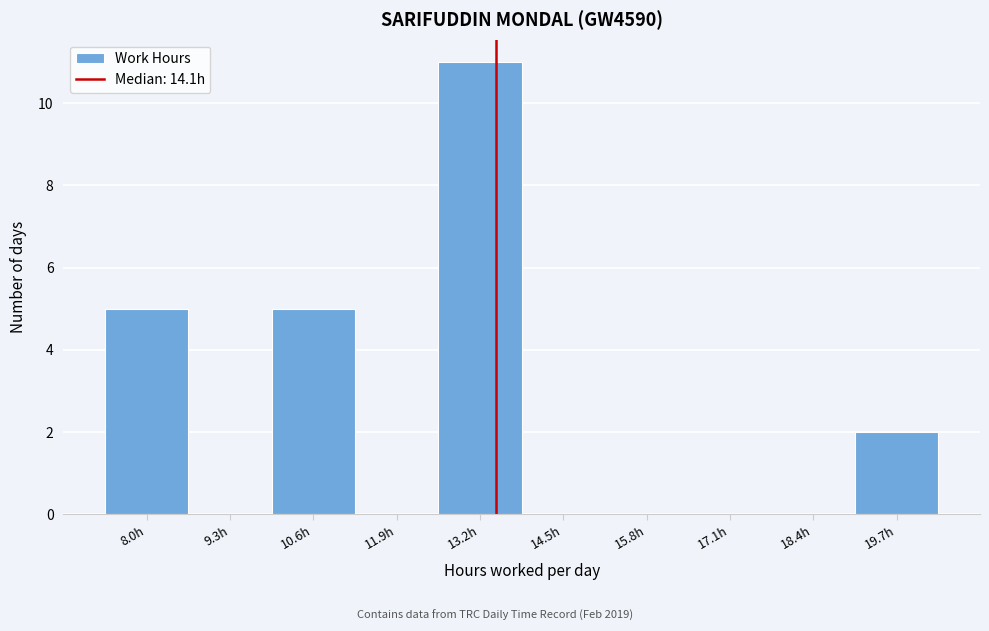

Reading right to left, what are all the values shown in this chart?

19.7h=2	18.4h=0	17.1h=0	15.8h=0	14.5h=0	13.2h=11	11.9h=0	10.6h=5	9.3h=0	8.0h=5